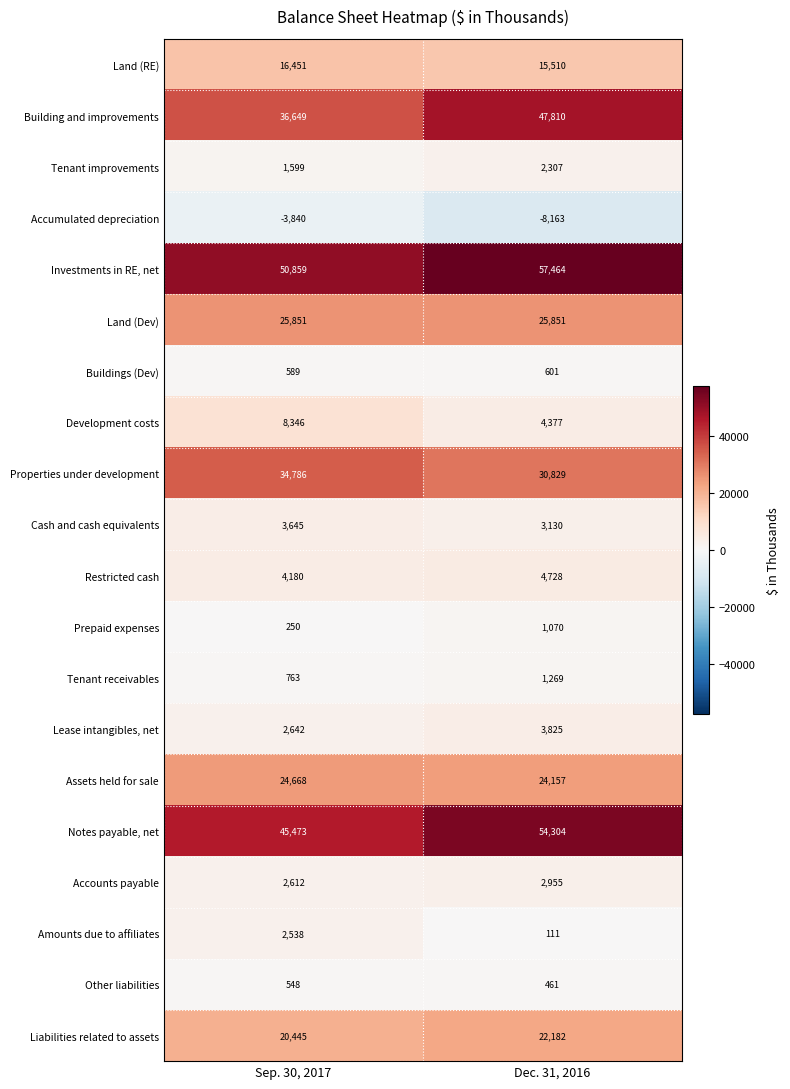

Which label corresponds to the largest value in the chart?

Dec. 31, 2016